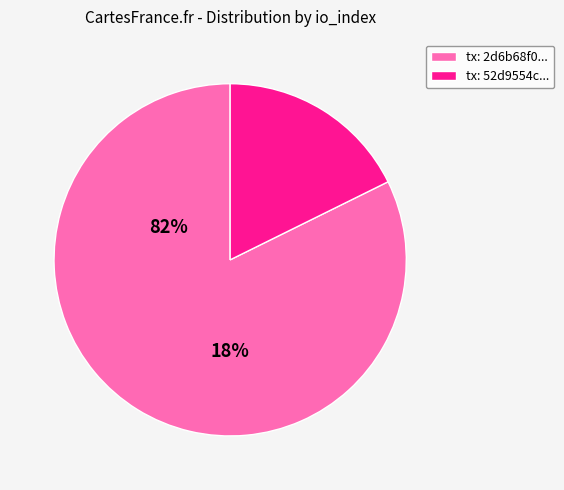

Approximately how many times larger is the value at io_index: 107 compared to io_index: 23?

4.7